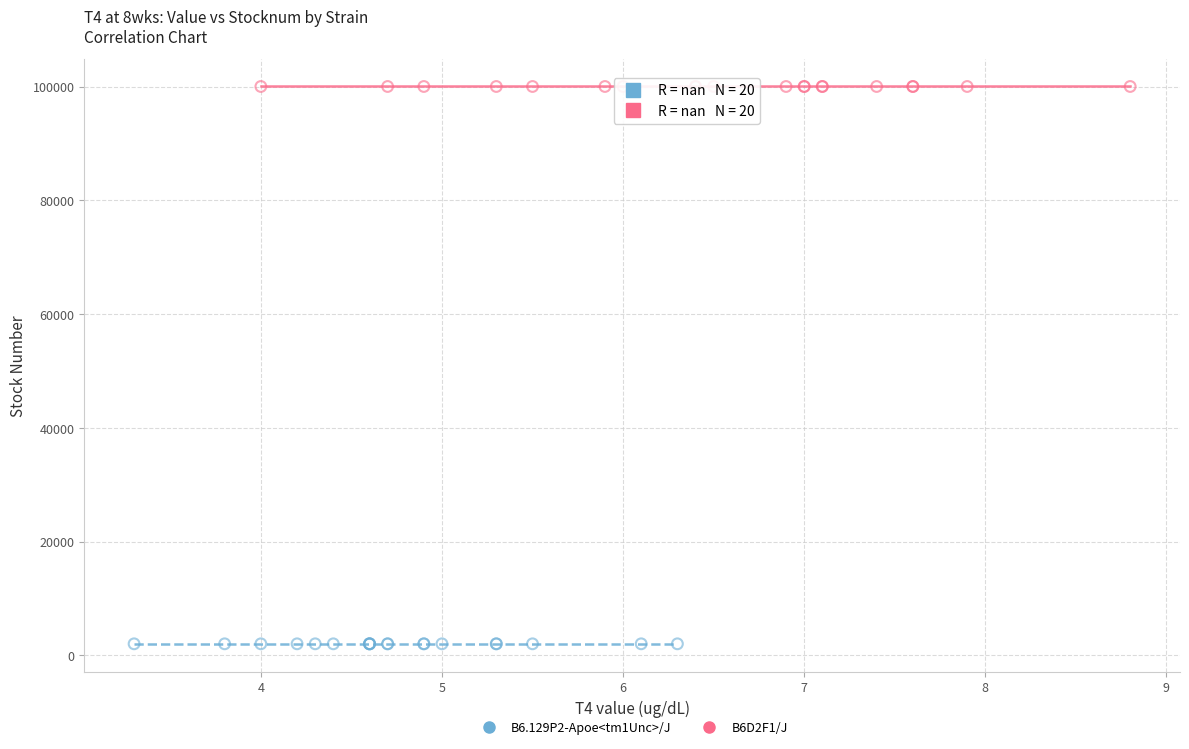

What are all the series names shown in the legend?

B6.129P2-Apoe<tm1Unc>/J, B6D2F1/J